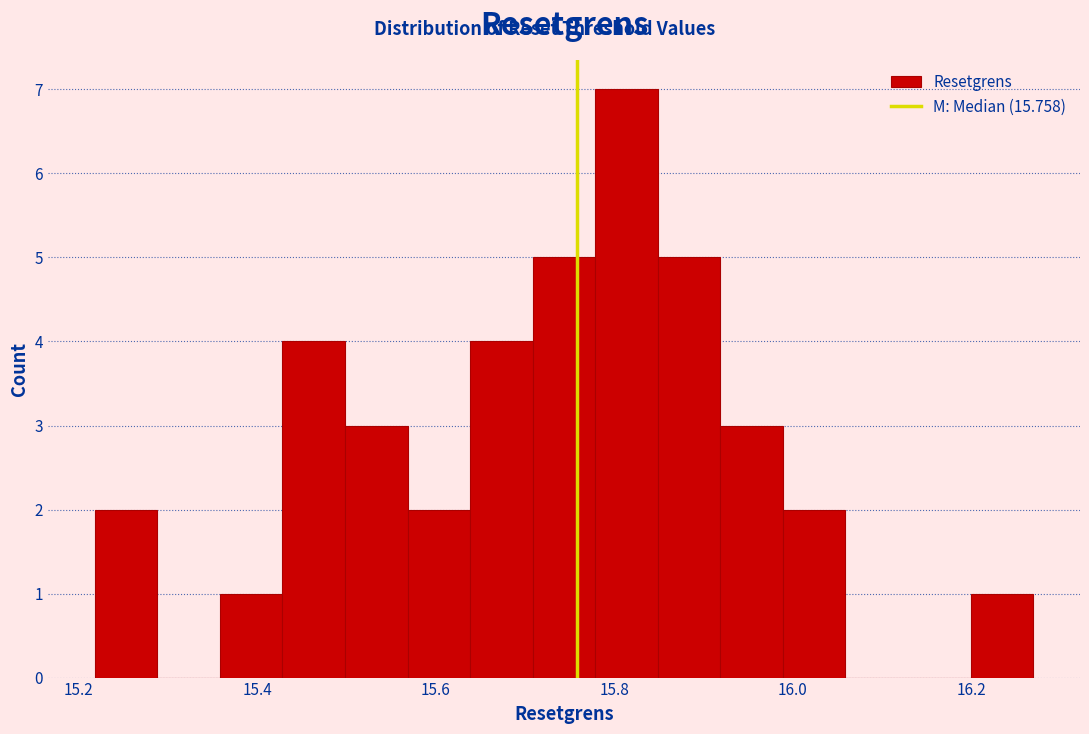

Read against the x-axis, roughly where is the centre of the tallest bar?

15.82